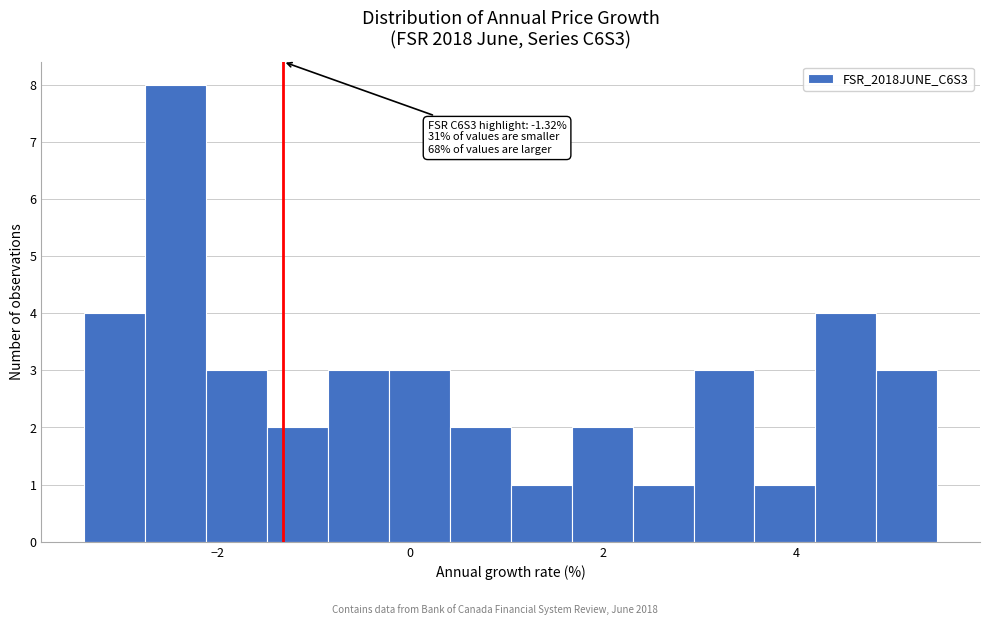

Read against the x-axis, roughly where is the centre of the tallest bar?

-2.4